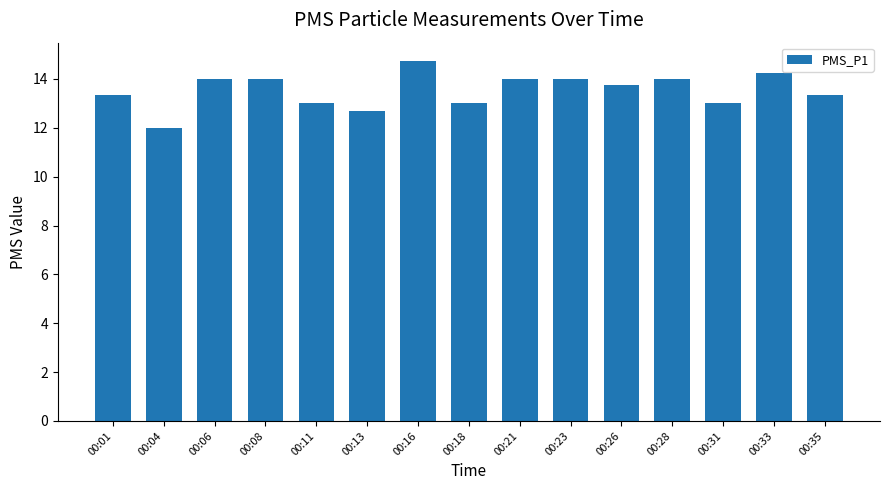

What is the value of the 1st bar from the left?

13.3